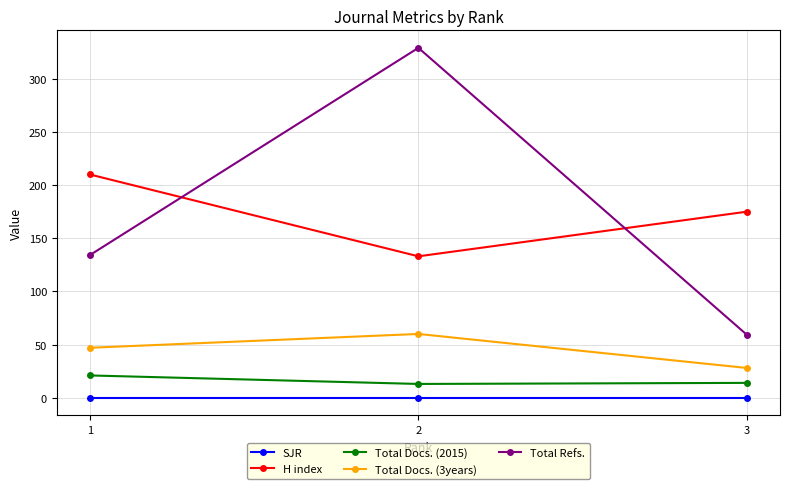

Rank the series at 1 from highest to lowest value.

H index, Total Refs., Total Docs. (3years), Total Docs. (2015), SJR